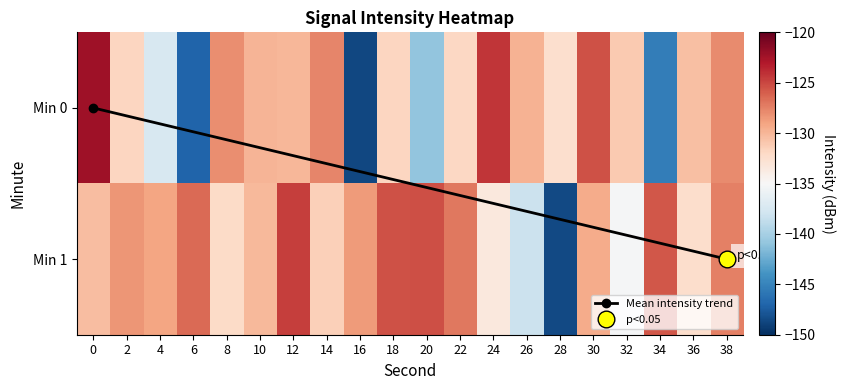

Rank the series by their maximum value, from lowest to highest.

1, 0